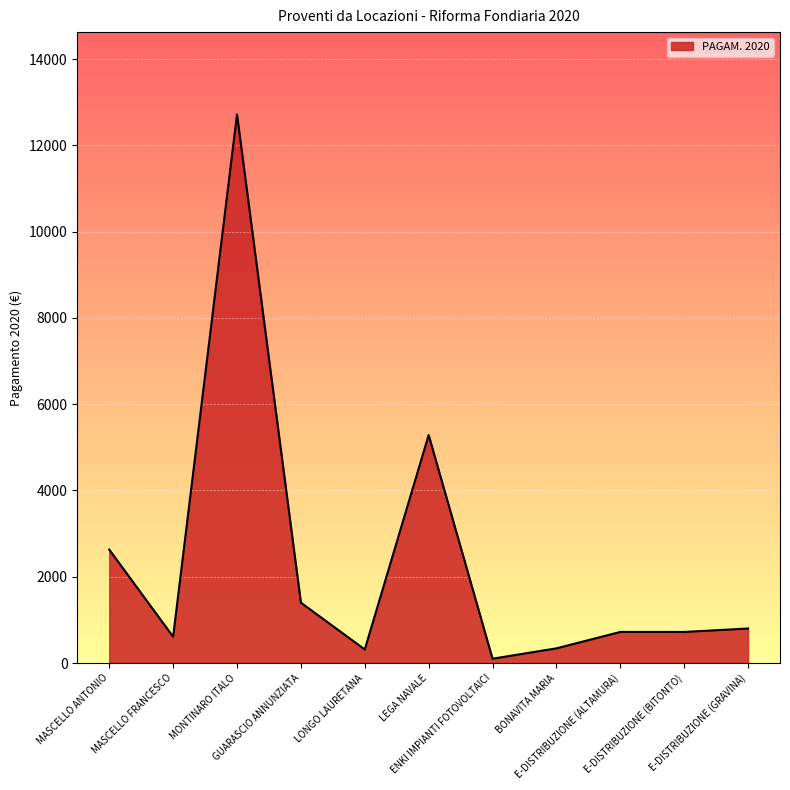

What is the difference between the maximum and minimum values?

12620.1